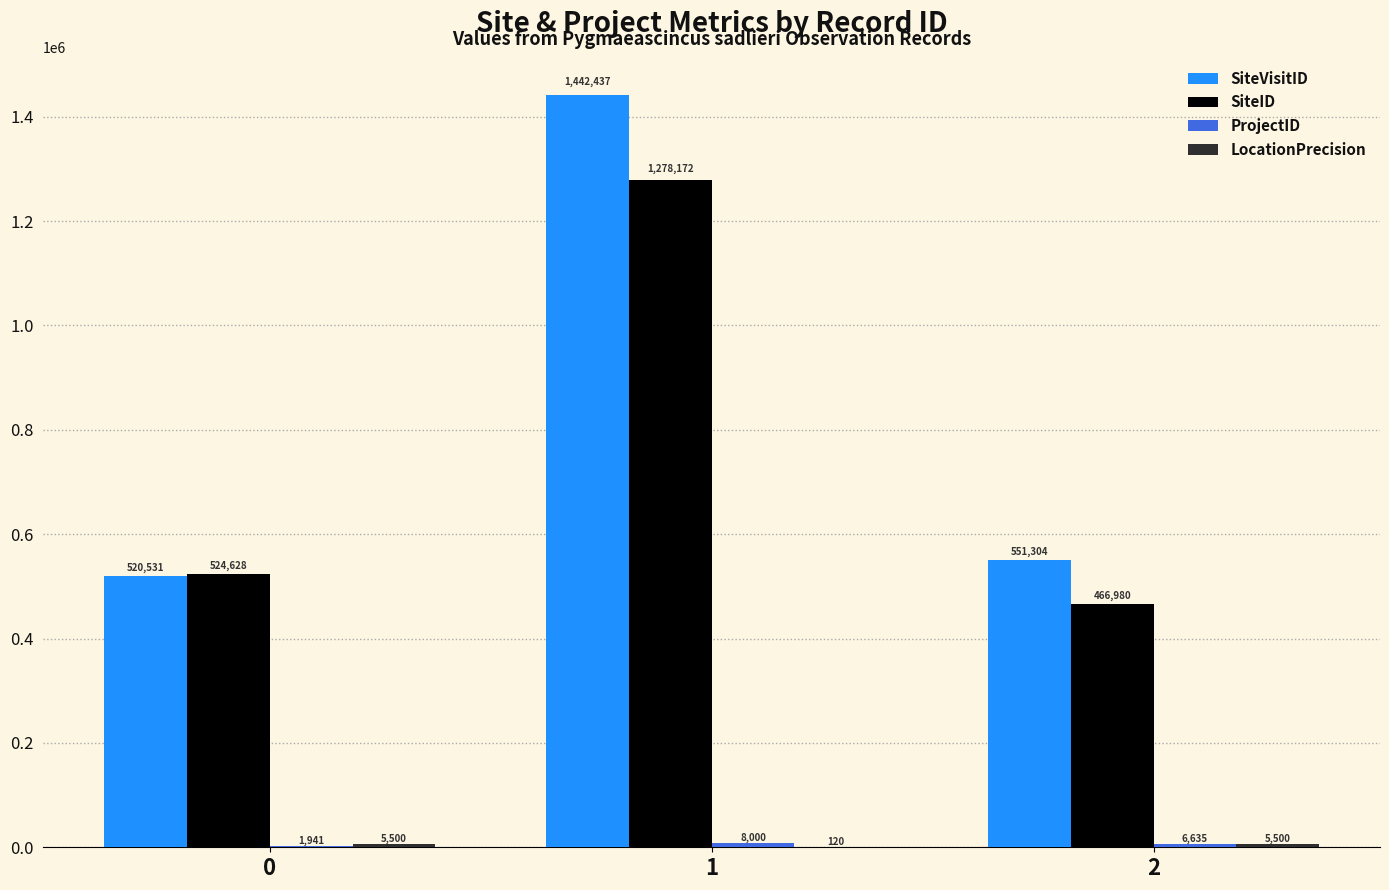

Which series changed the most between 0 and 1?

SiteVisitID